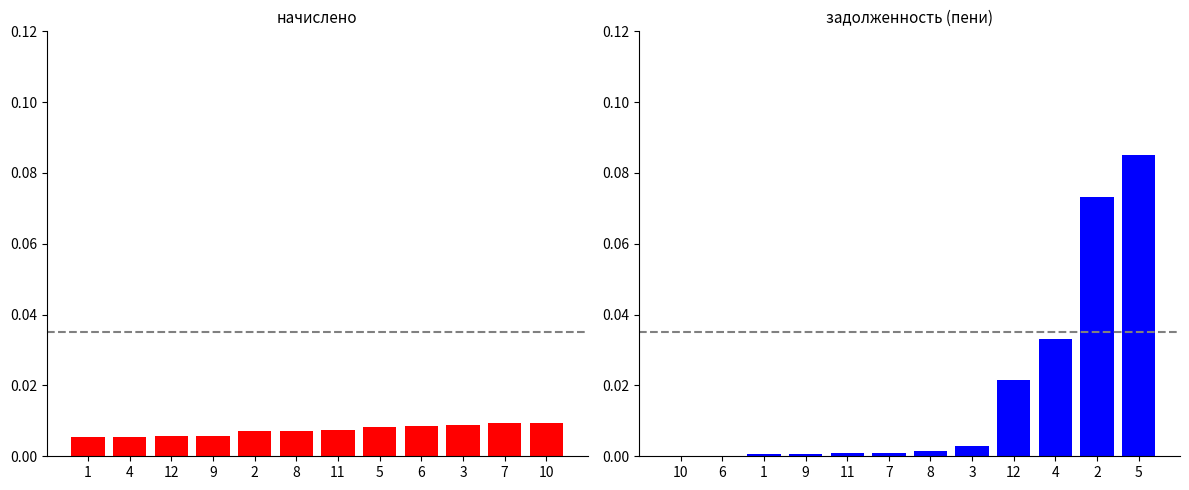

List the labels in order of начислено value, smallest first.

1, 4, 12, 9, 2, 8, 11, 5, 6, 3, 7, 10